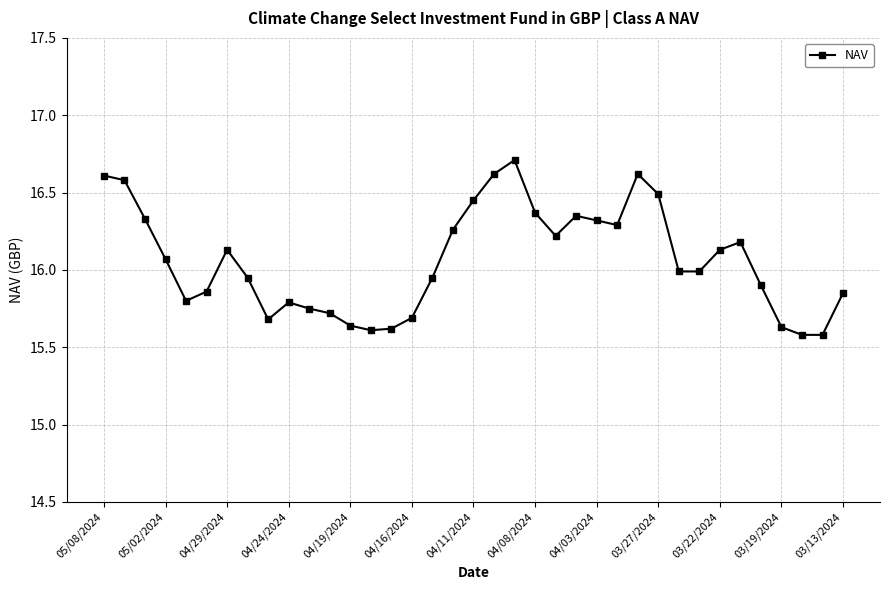

True or false: there are more than 1 points higher than both neighbors.

True